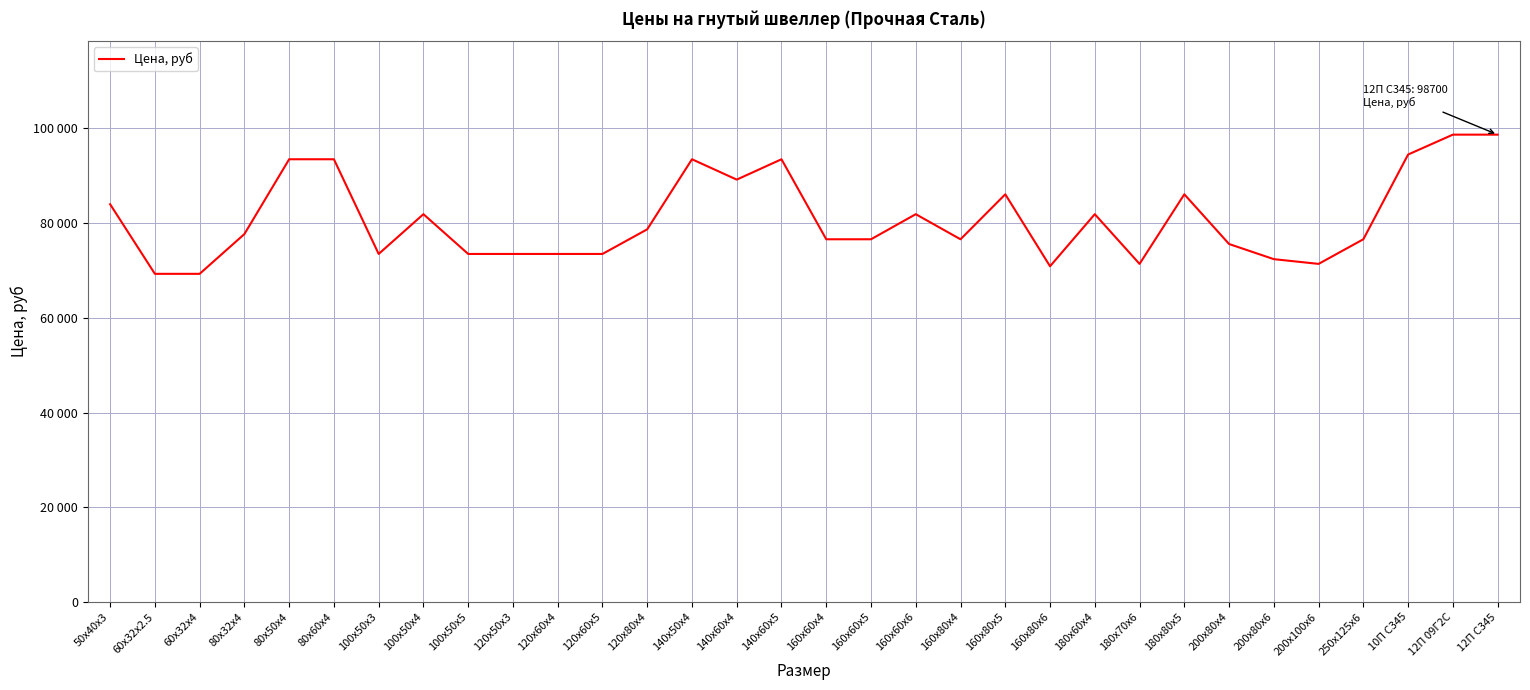

Does the chart display data point markers on the line(s)?

No